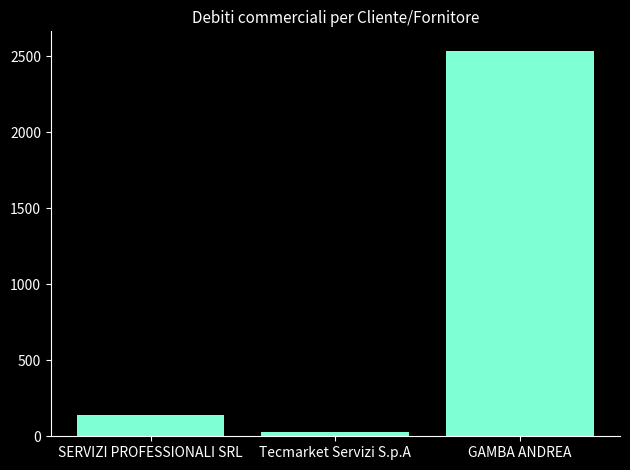

Count the number of values greater than 141.

2